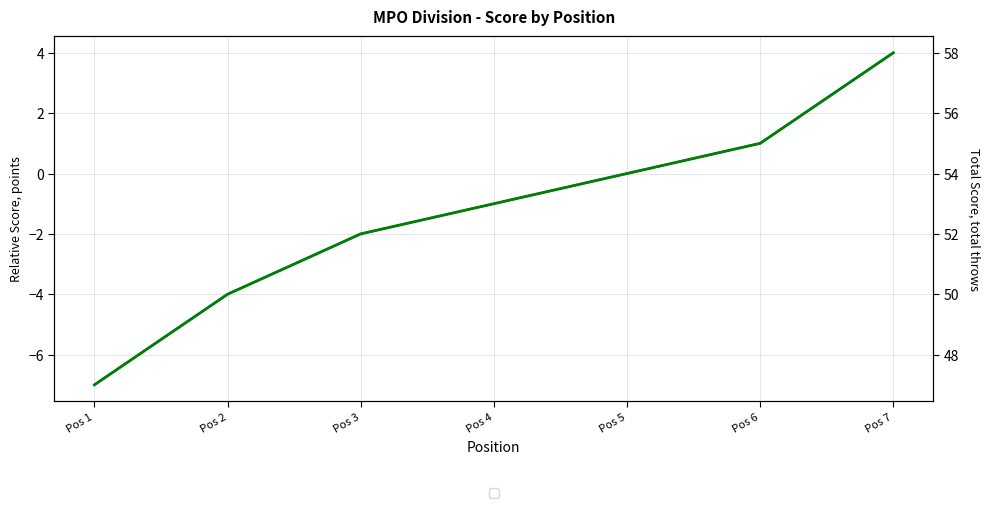

List the labels in order of Event total score (MPO) value, smallest first.

Pos 1, Pos 2, Pos 3, Pos 4, Pos 5, Pos 6, Pos 7